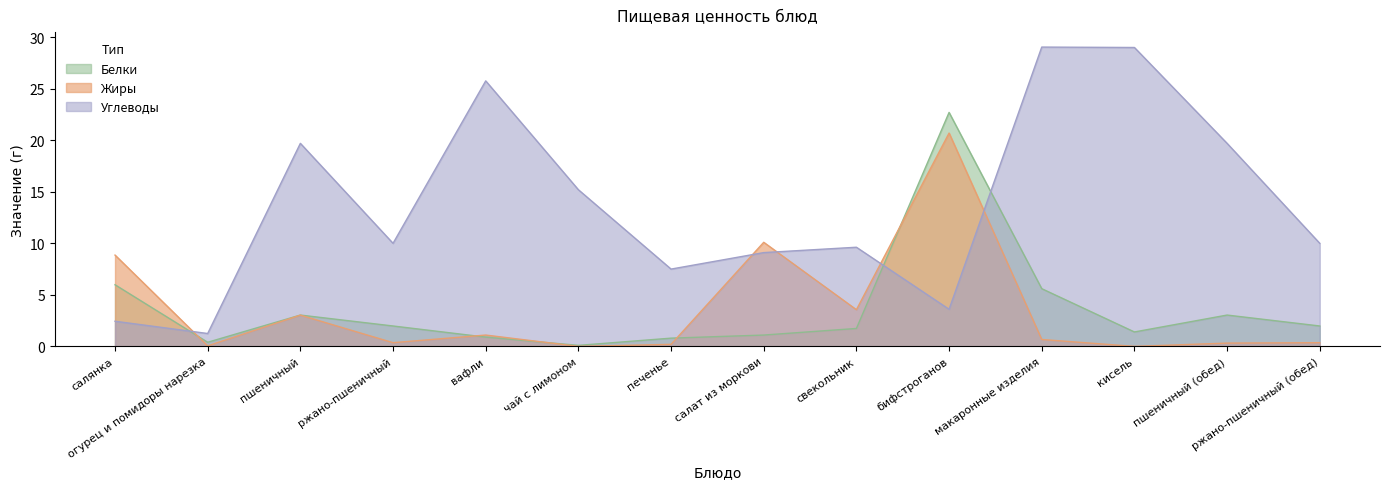

Count the number of data series in this chart.

3